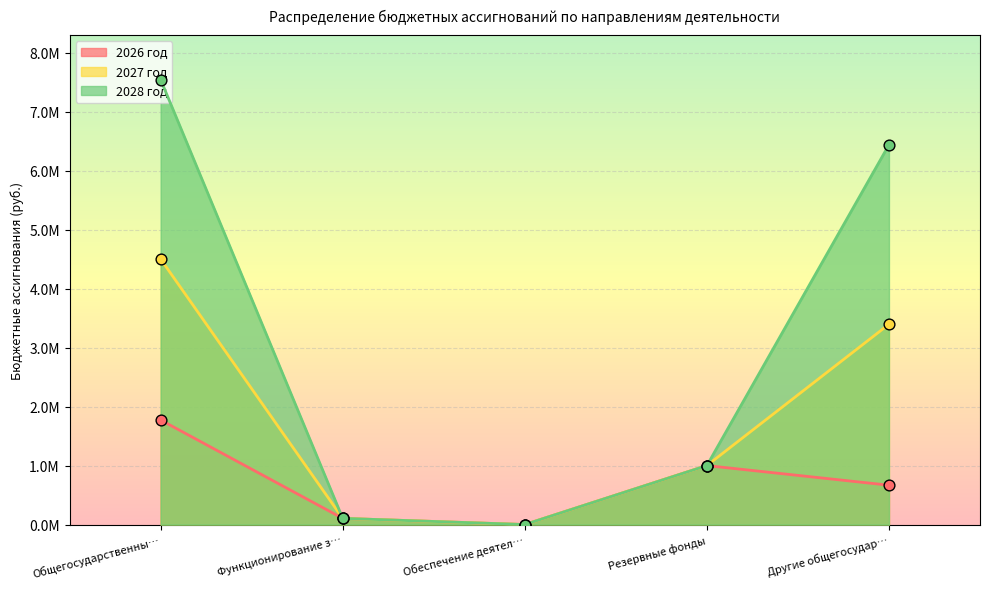

What is the total value across all series at Функционирование з…?

315000